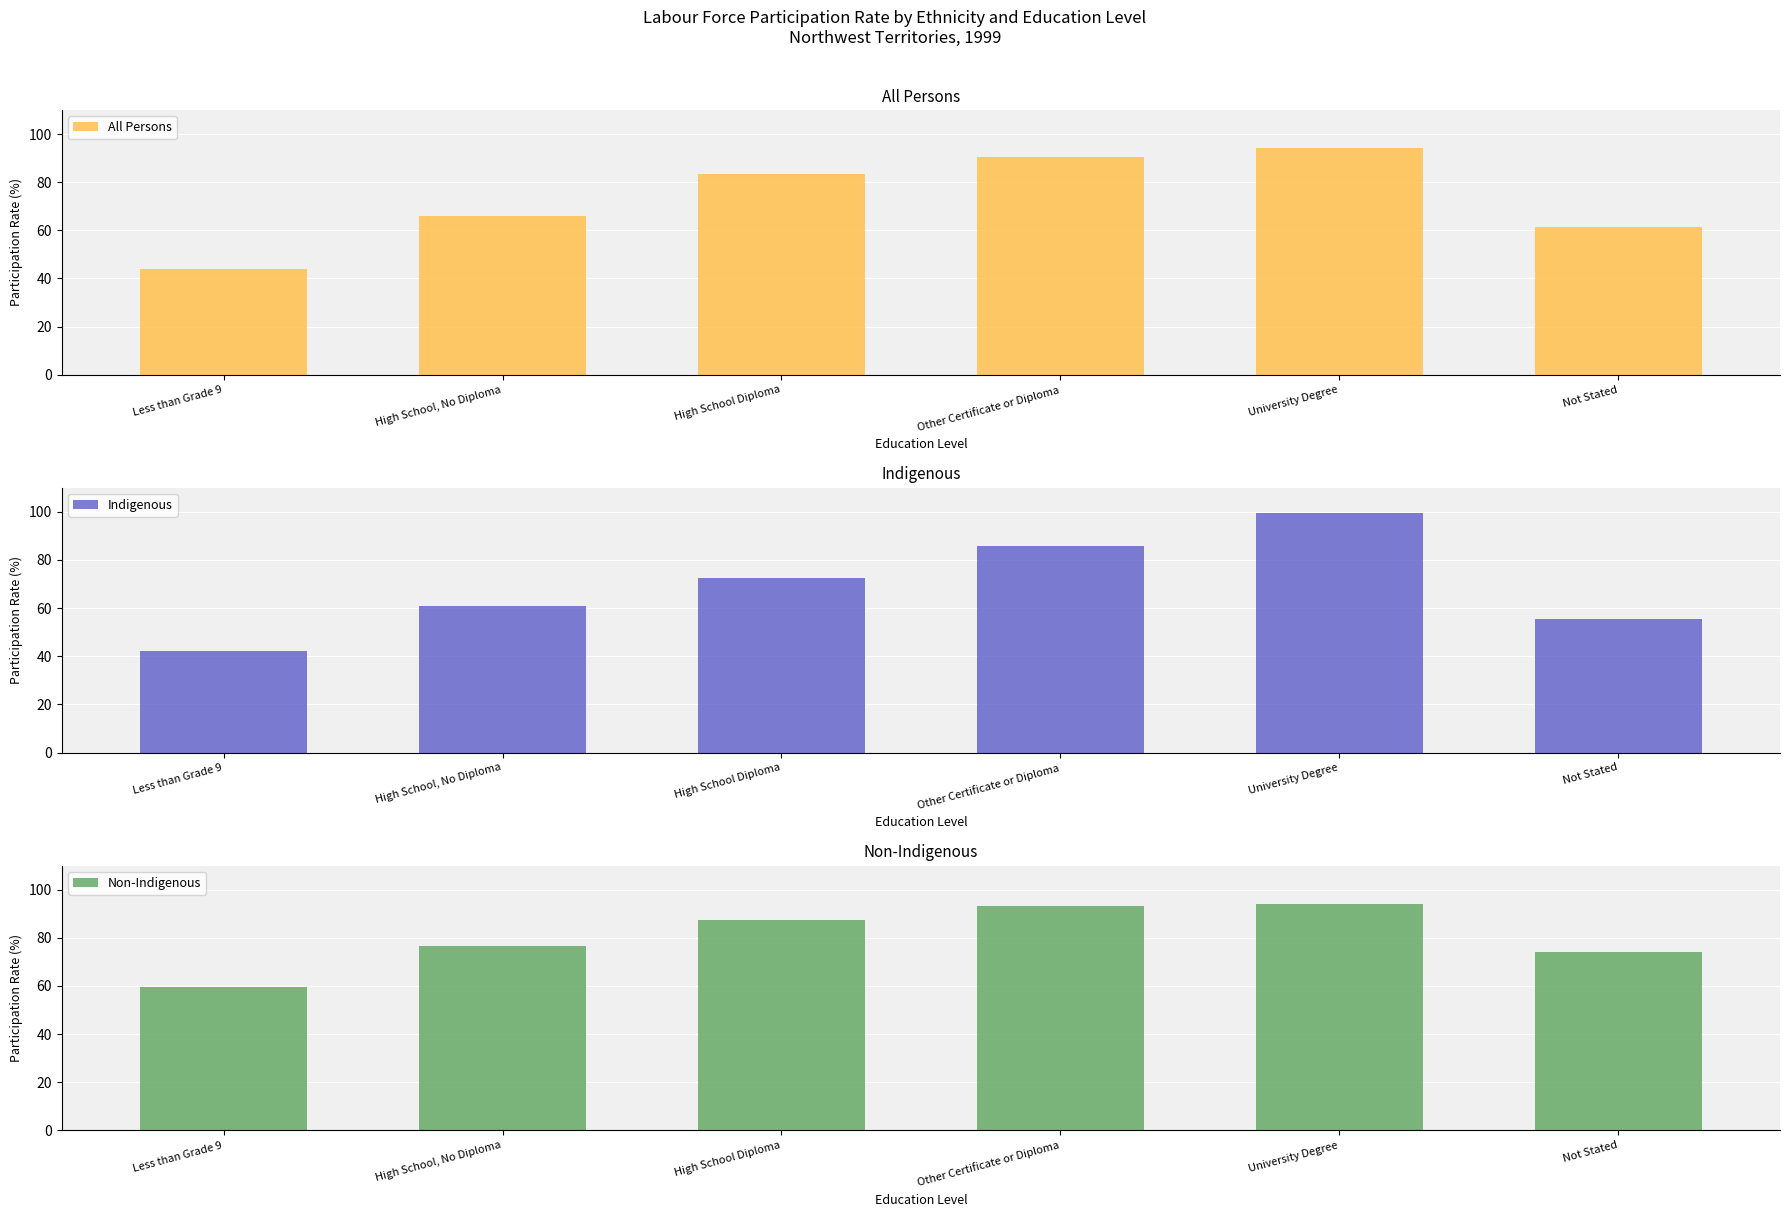

What is the difference between the highest and lowest values at Less than Grade 9?

17.2